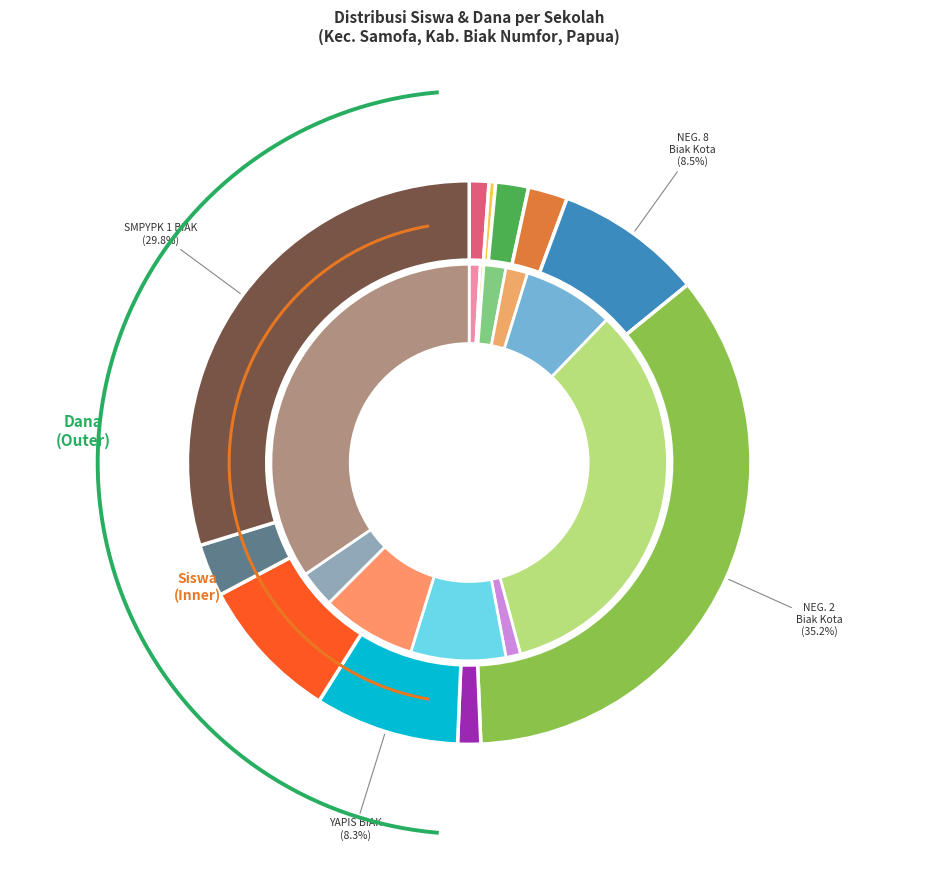

Is there any slice that represents more than half of the pie?

No